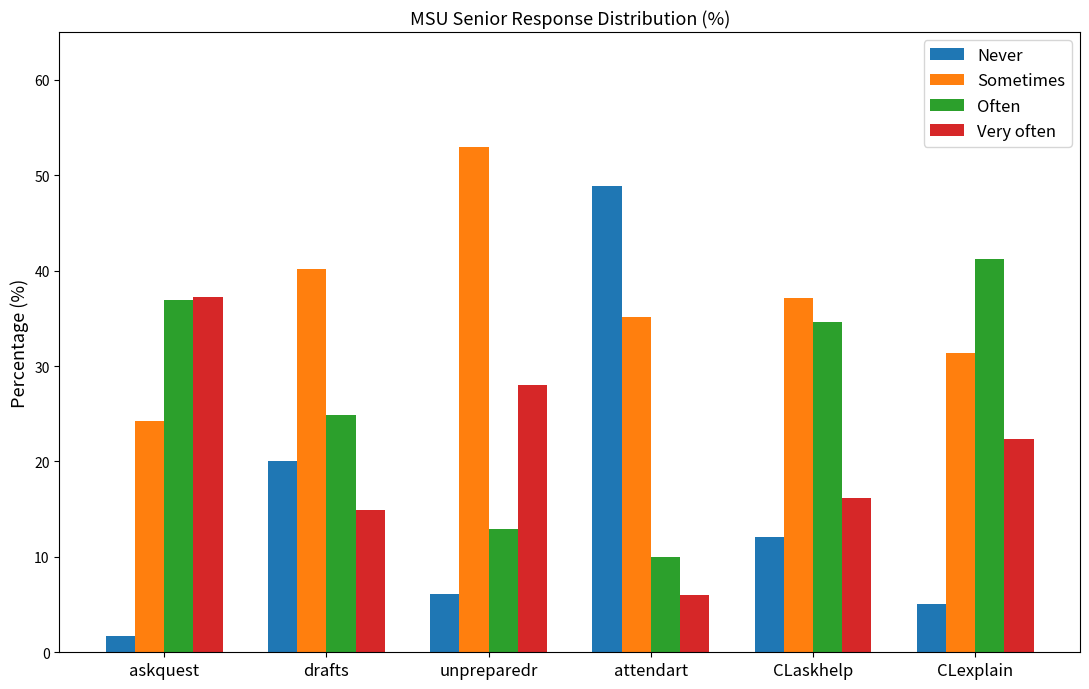

How many values in the Very often series exceed 22?

3